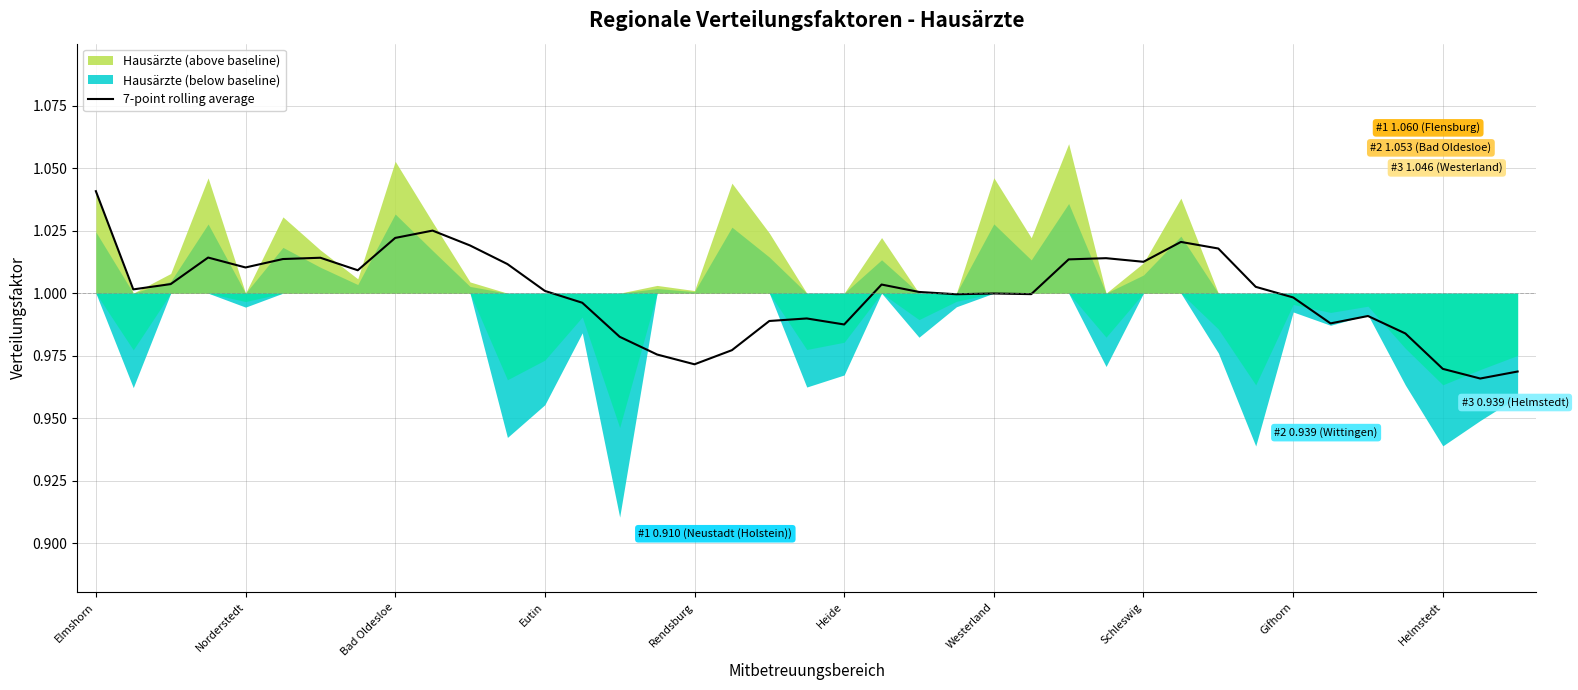

What is the sum of the values at Westerland and 20?

2.0